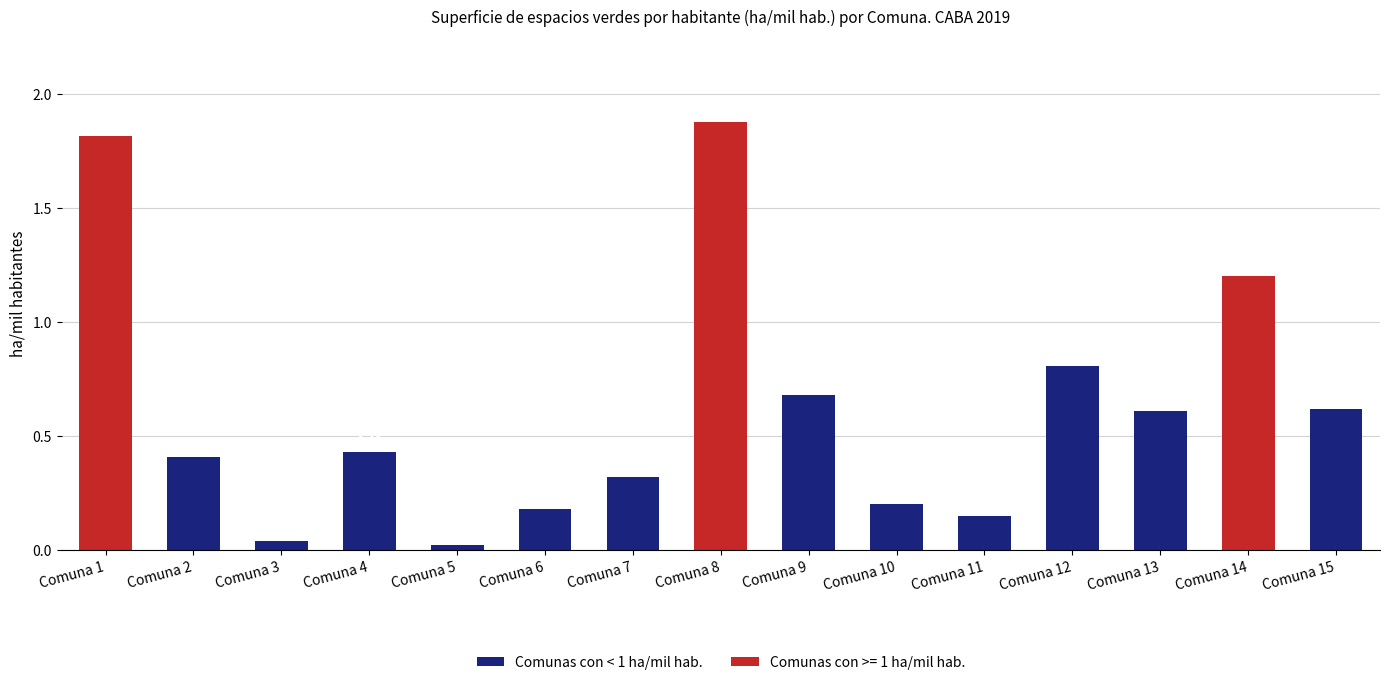

Does the chart contain any negative values?

No